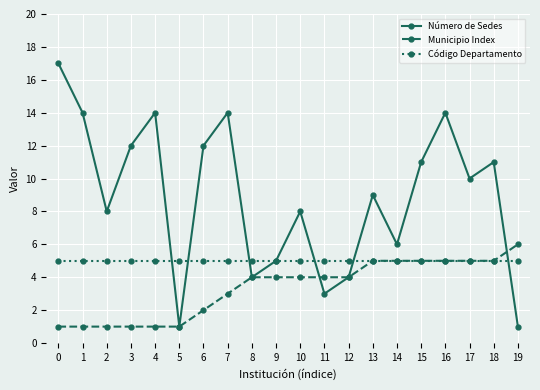

Between 4 and 19, which series saw the biggest shift?

Número de Sedes